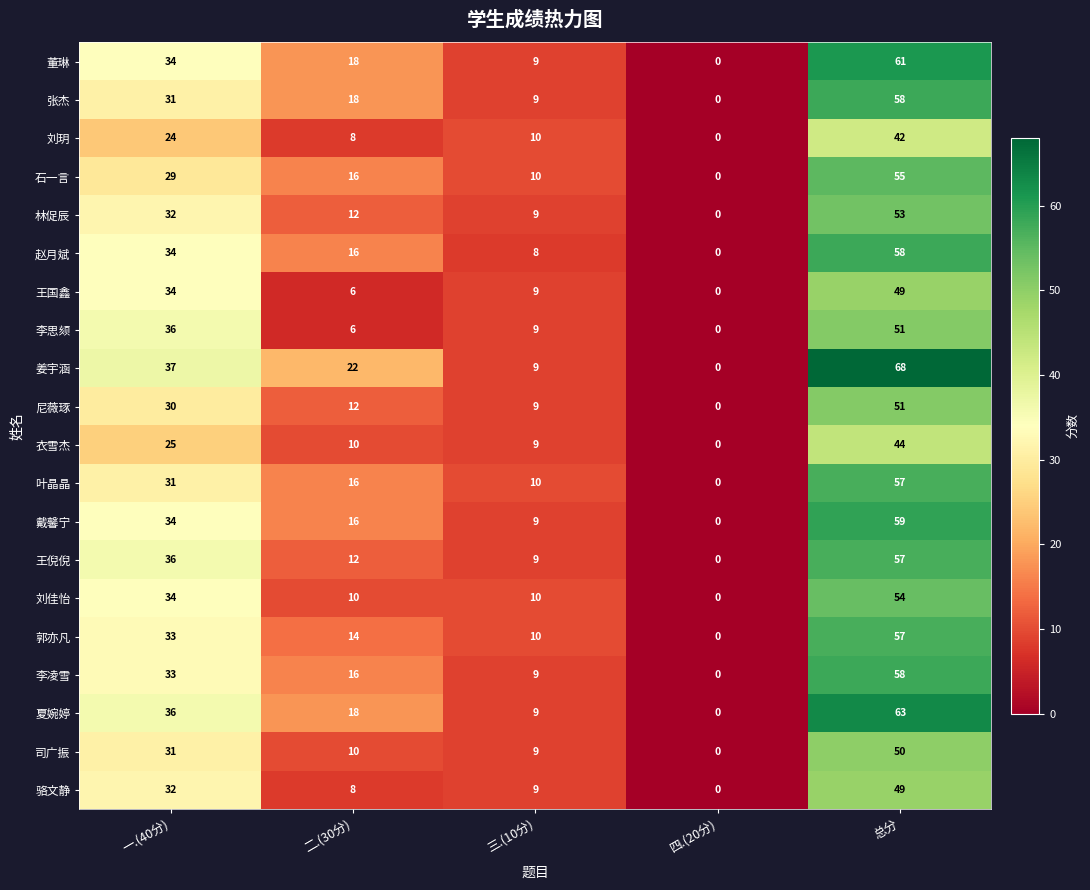

True or false: 叶晶晶 has a value of 10 at 三.(10分).

True